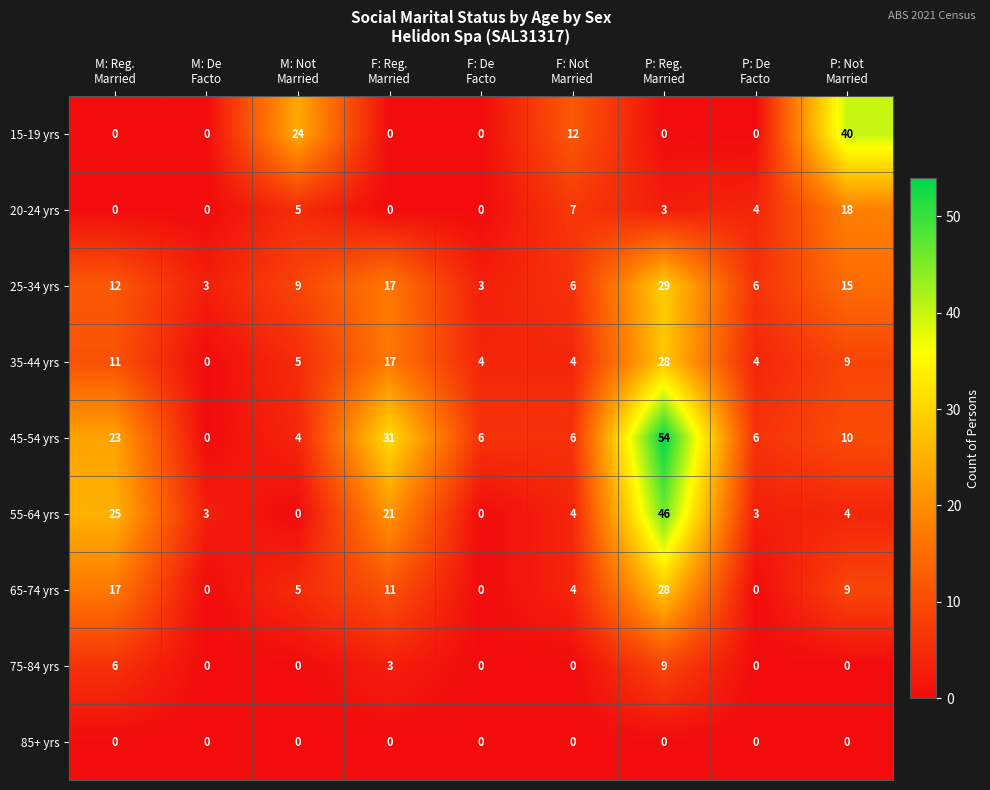

At which category is the sum across all series the highest?

P: Reg.
Married